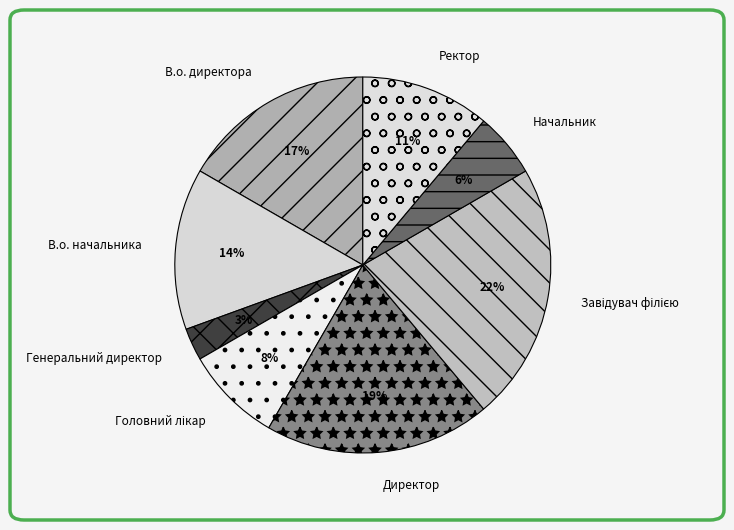

What is the smallest slice in the pie chart?

Генеральний директор